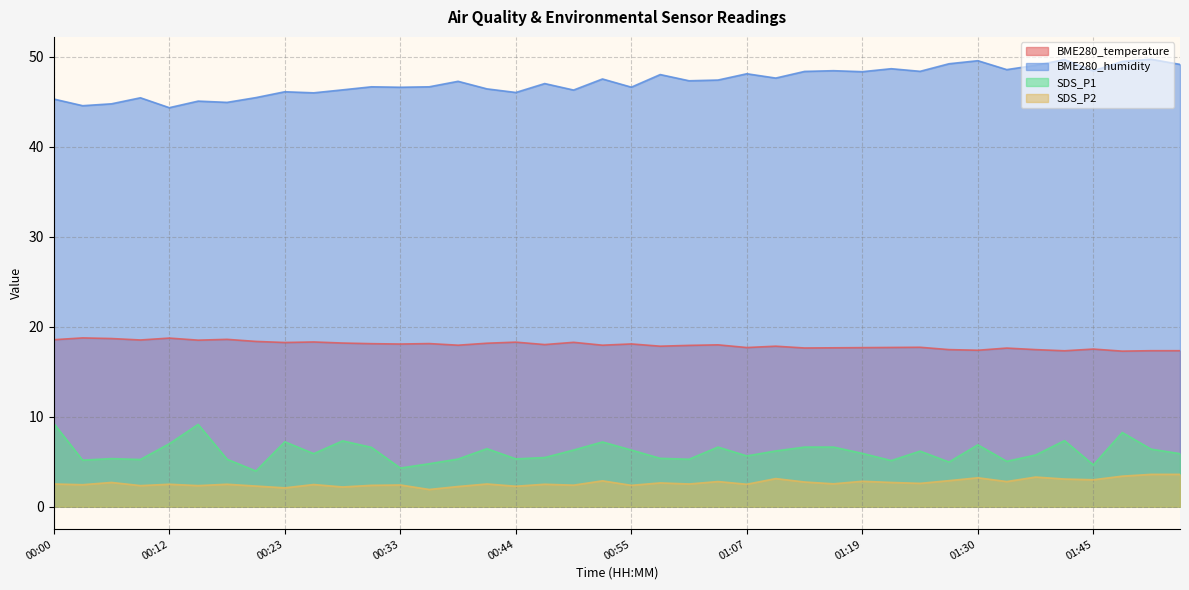

Does the chart display data point markers on the line(s)?

No